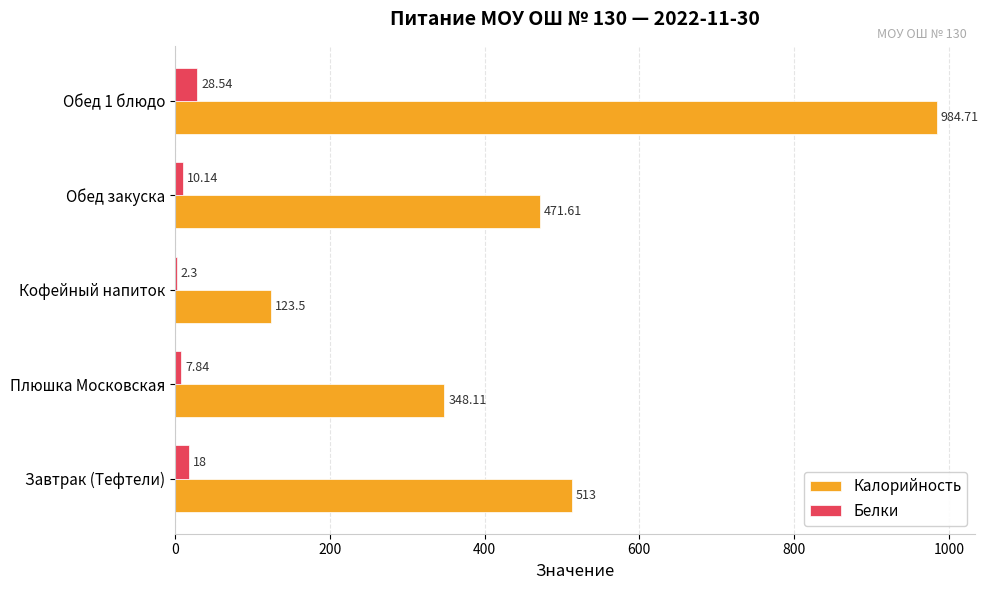

Where is Белки nearest to the value 15?

Завтрак (Тефтели)